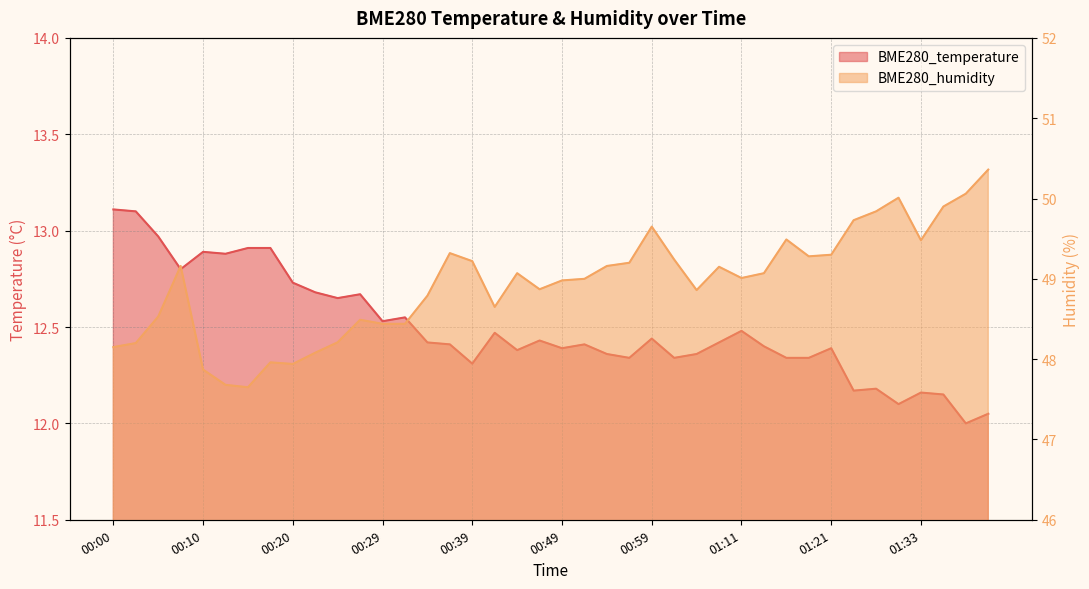

What is the smallest value displayed?

12.0